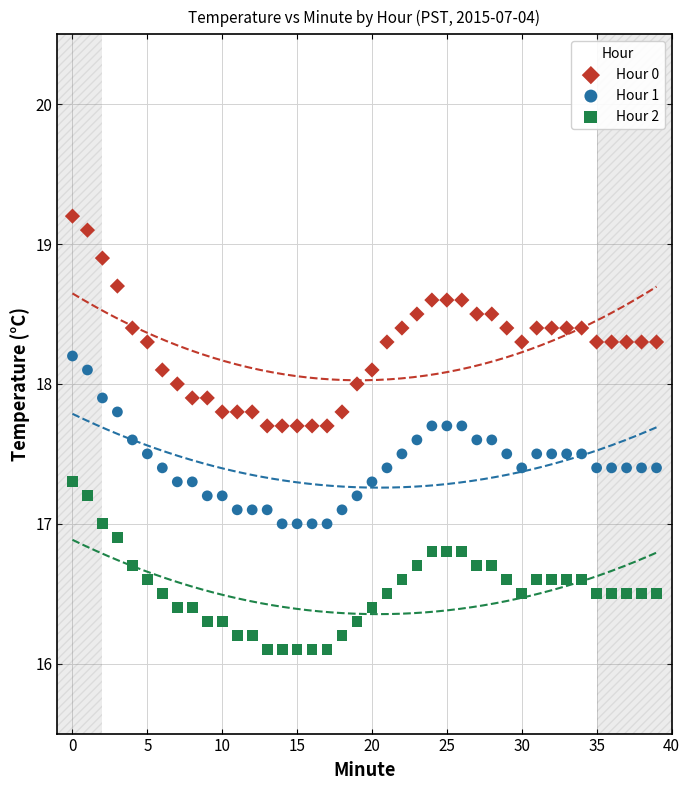

Across all data points, what is the range of Y values (max minus min)?

3.1